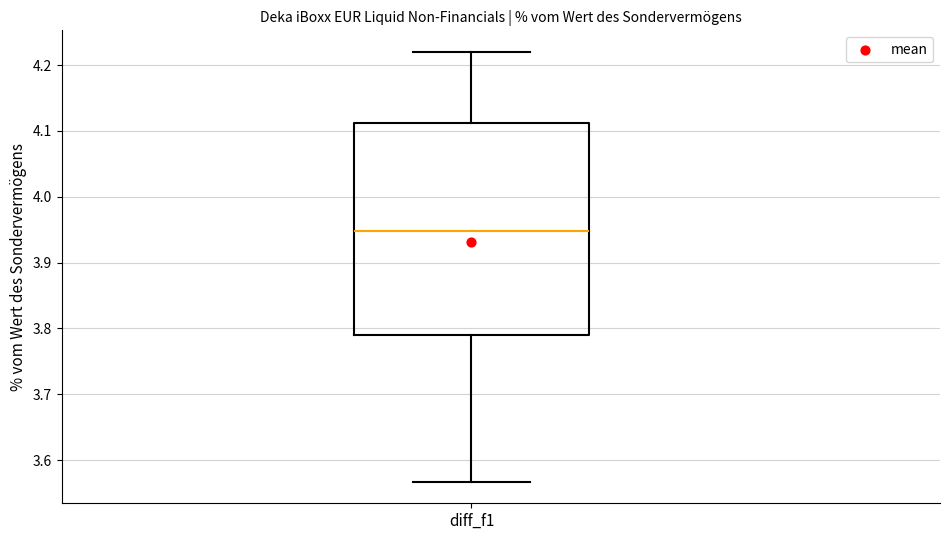

Transcribe this box plot: give where the median line is, the range the box spans, and where the two whiskers end, as read against the y-axis. The values are not printed on the chart, so give them approximately, as read against the axis.

median 3.95, box 3.79 to 4.11, whiskers 3.57 to 4.22